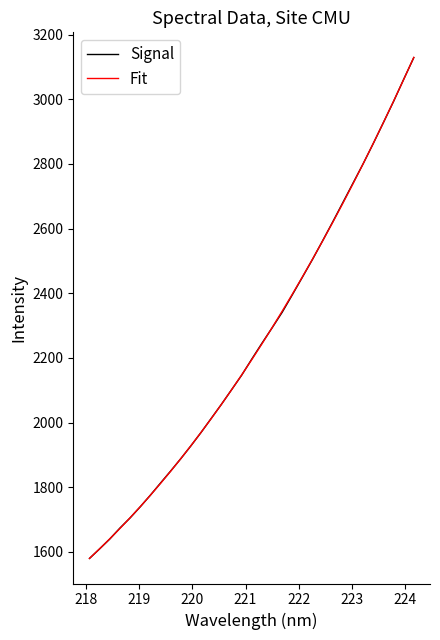

Is this an area chart (filled region under the line)?

No